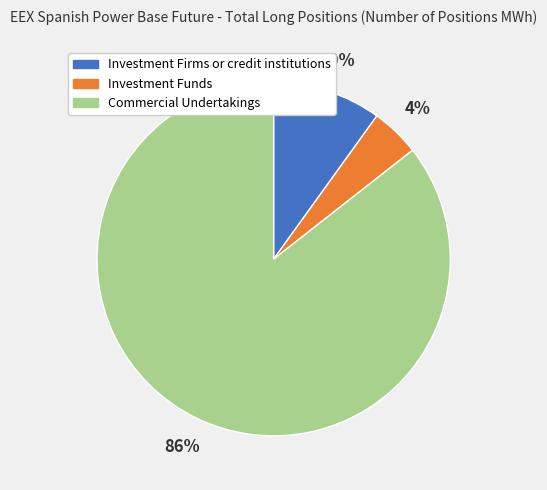

Which category has the biggest portion of the pie?

Commercial Undertakings